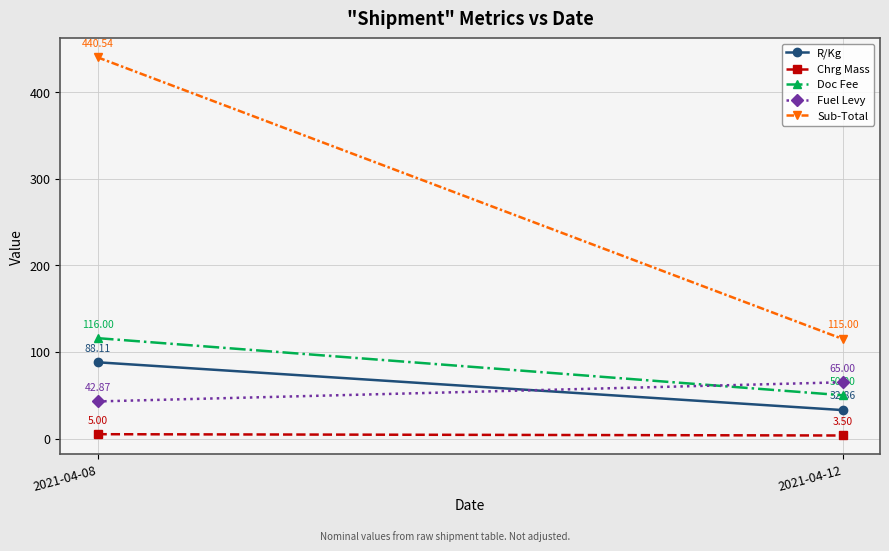

Reading left to right, what are all the values shown in this chart?

R/Kg: 2021-04-08=88.1	2021-04-12=32.9
Chrg Mass: 2021-04-08=5.0	2021-04-12=3.5
Doc Fee: 2021-04-08=116.0	2021-04-12=50.0
Fuel Levy: 2021-04-08=42.9	2021-04-12=65.0
Sub-Total: 2021-04-08=440.5	2021-04-12=115.0